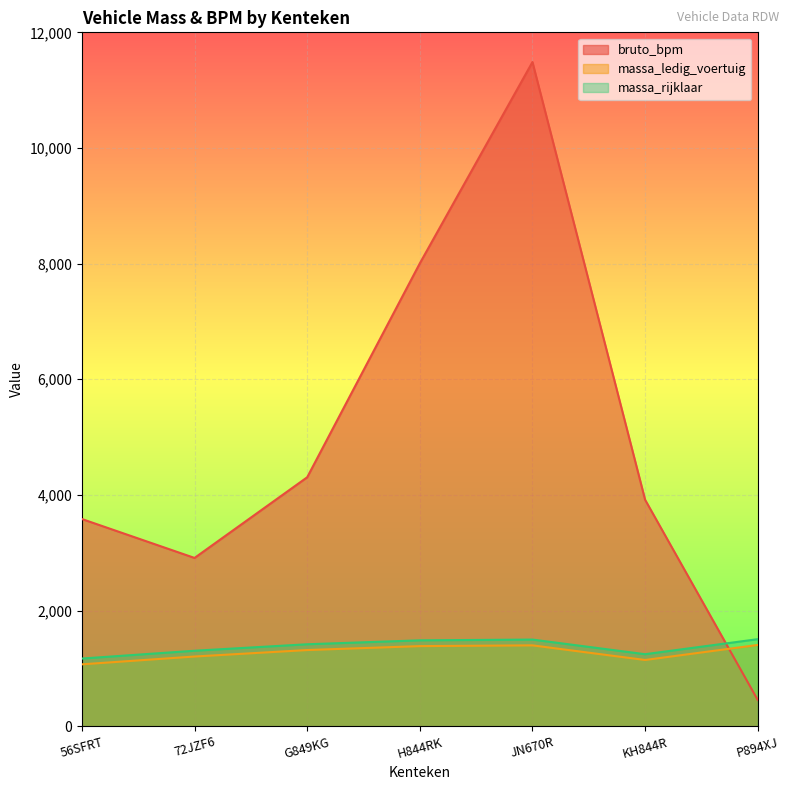

What is the difference between the maximum and minimum values in the massa_ledig_voertuig series?

335